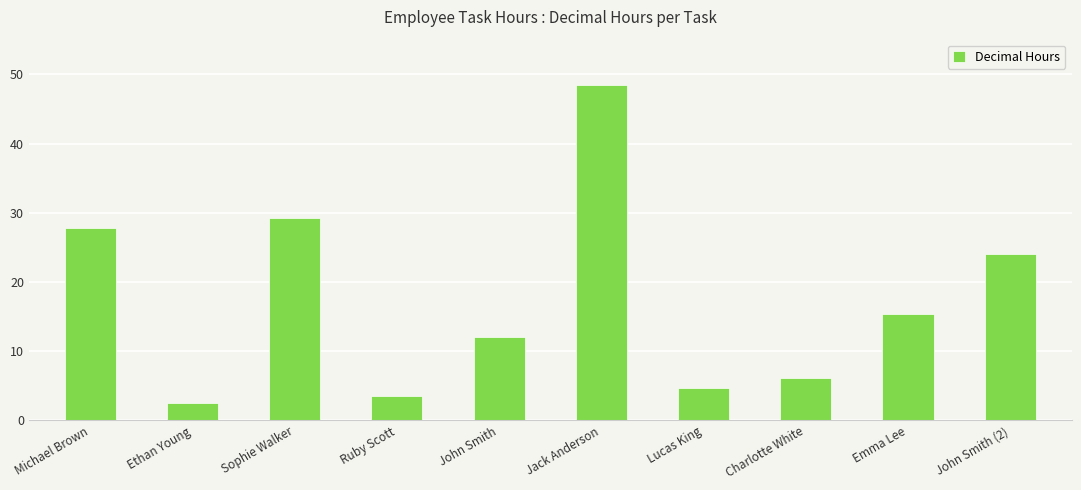

What is the sum of all values?

173.6